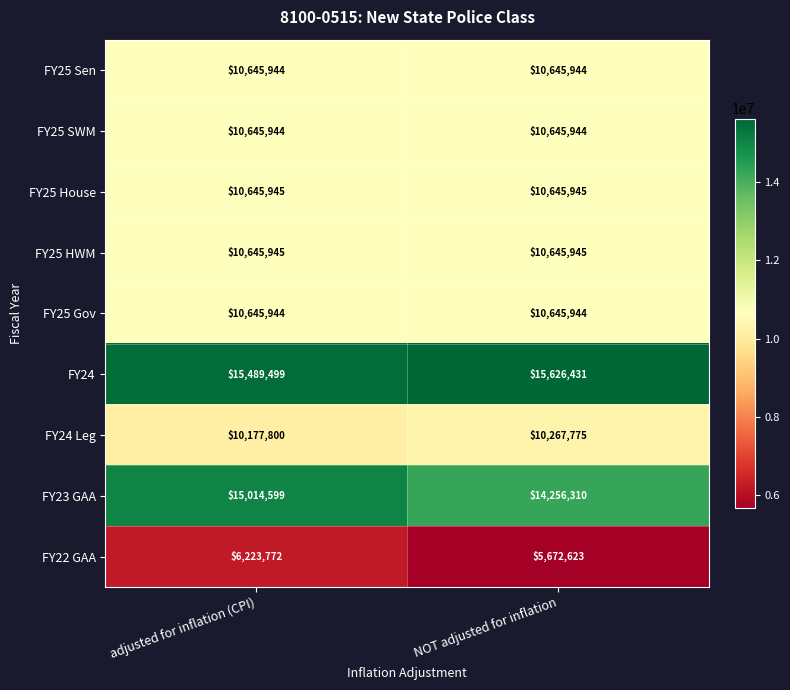

What is the sum of the FY25 SWM values at adjusted for inflation (CPI) and NOT adjusted for inflation?

21291888